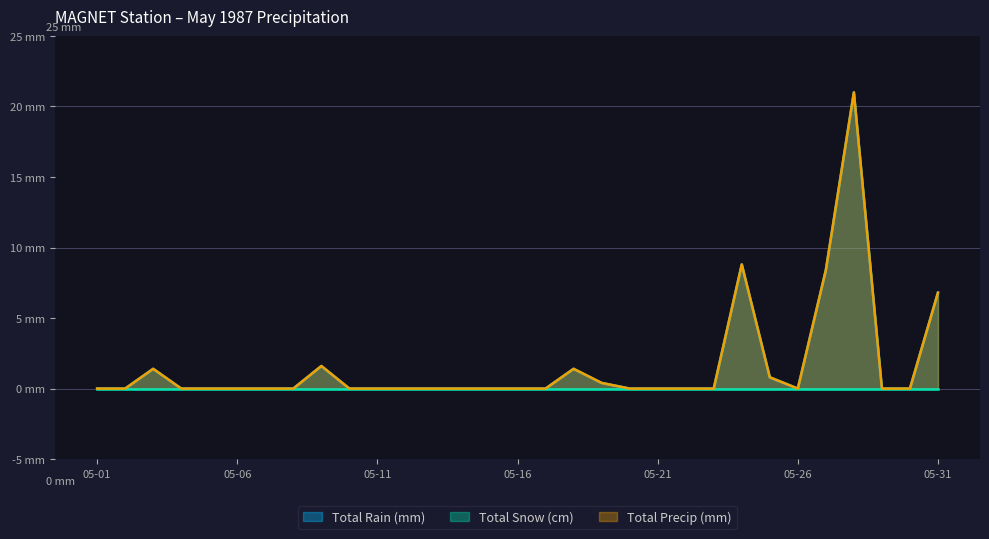

How many lines are shown in the chart?

2